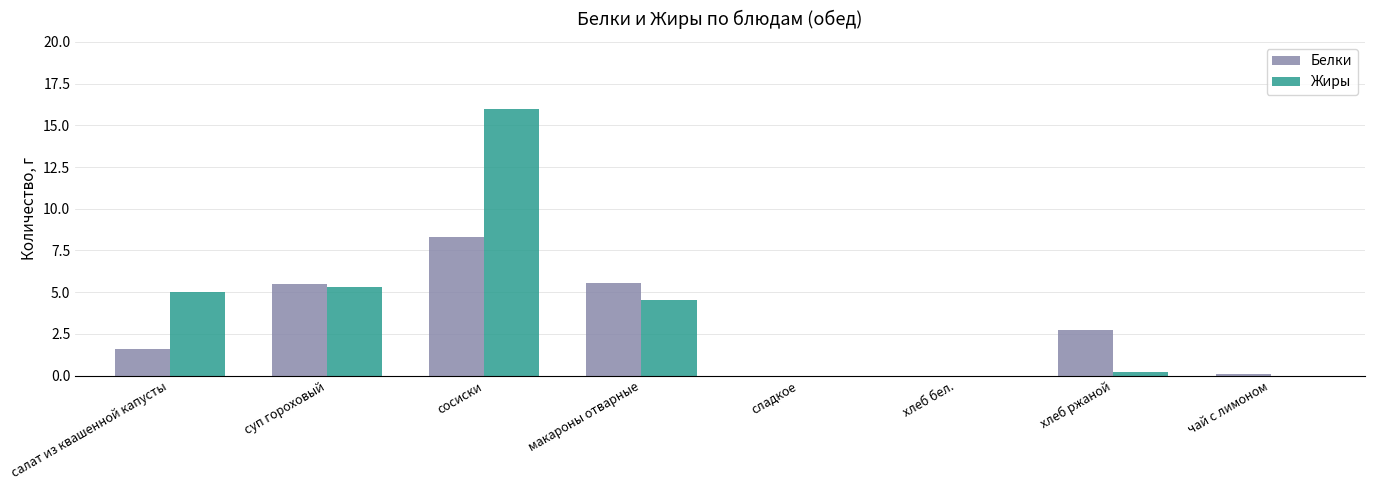

Is it true that Белки equals 5.5 at суп гороховый?

True